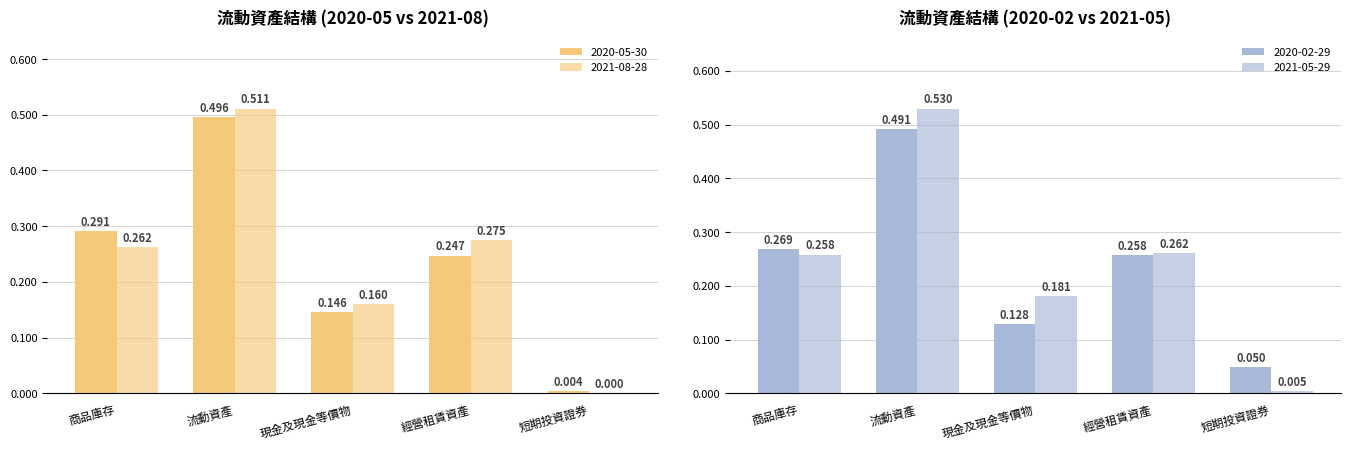

At how many categories does at least one series exceed 0?

5